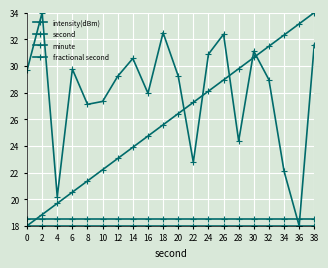

Does the chart have visible grid lines?

Yes